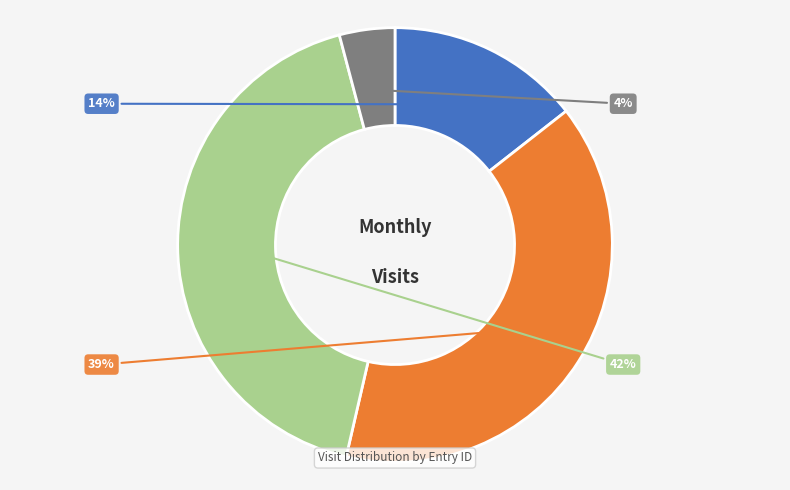

To the nearest percent, what is the difference between the largest and smallest slice percentages?

38%